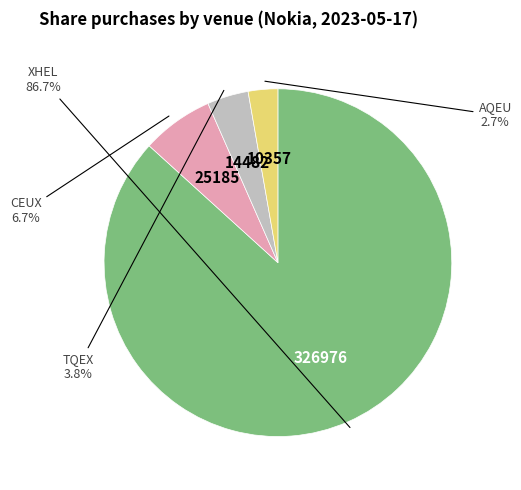

Is there any slice that represents more than half of the pie?

Yes